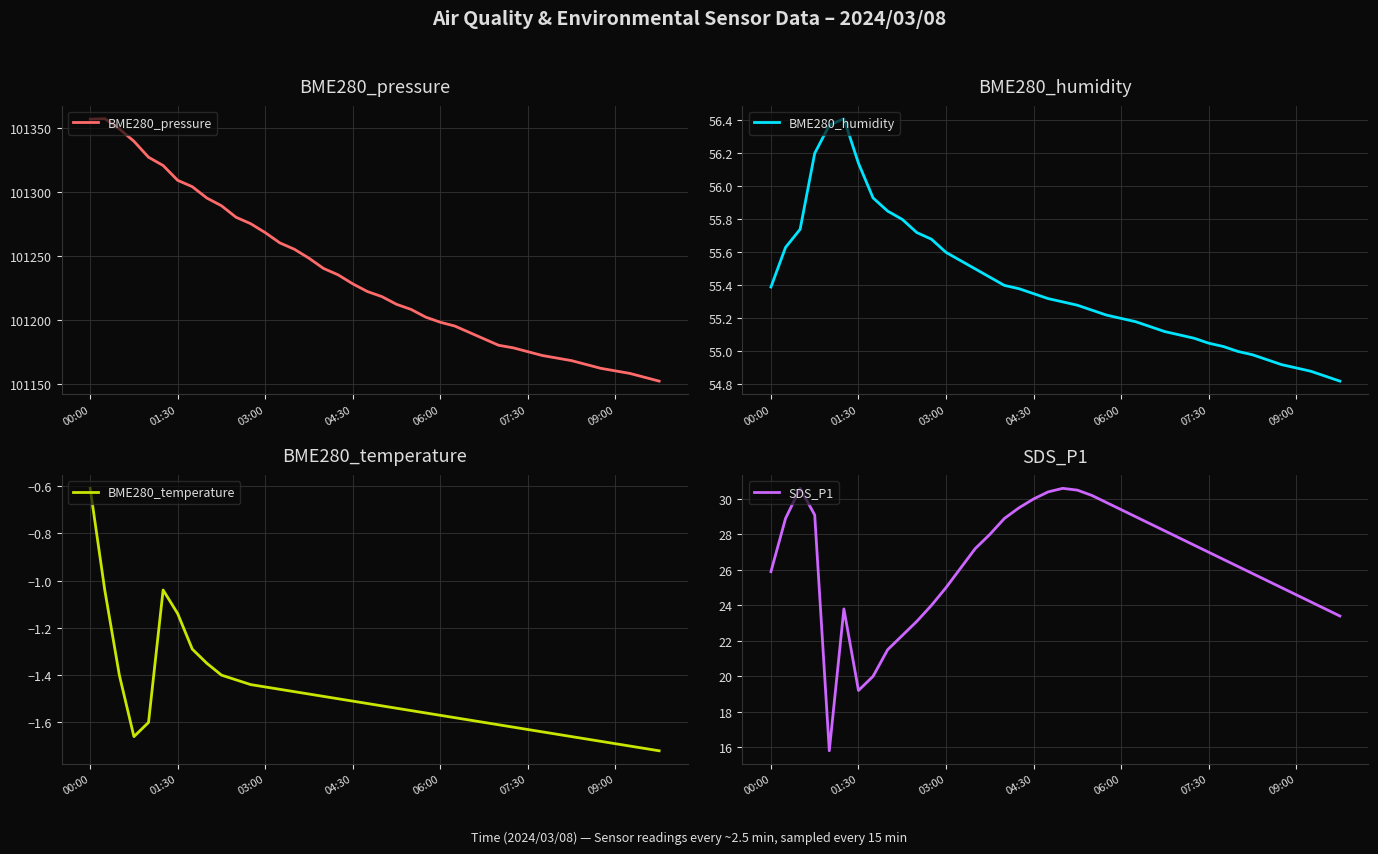

List the series in order of their peak value, highest first.

BME280_pressure, BME280_humidity, SDS_P1, BME280_temperature